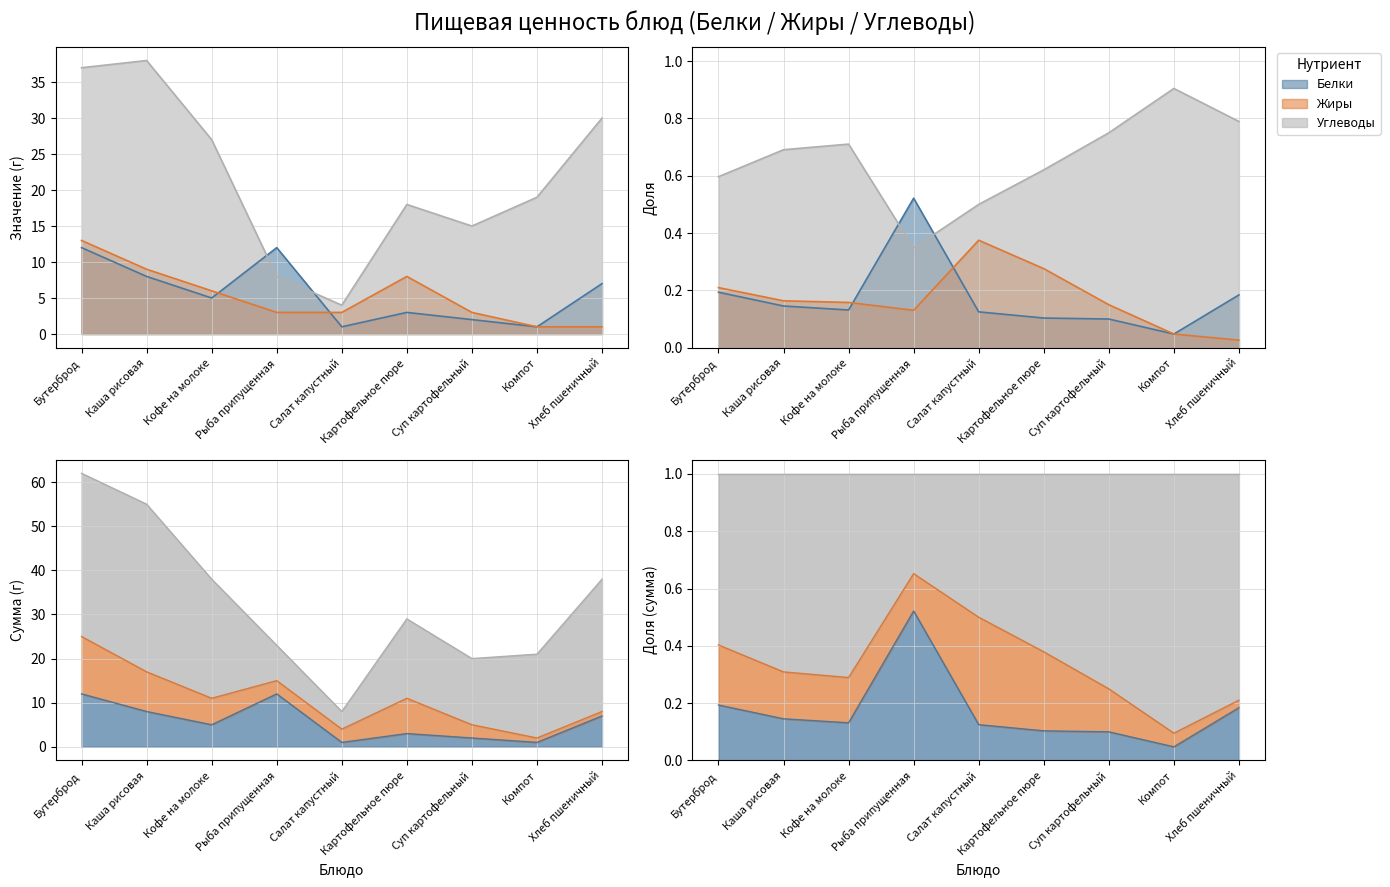

How many data points in Жиры are less than 3?

2